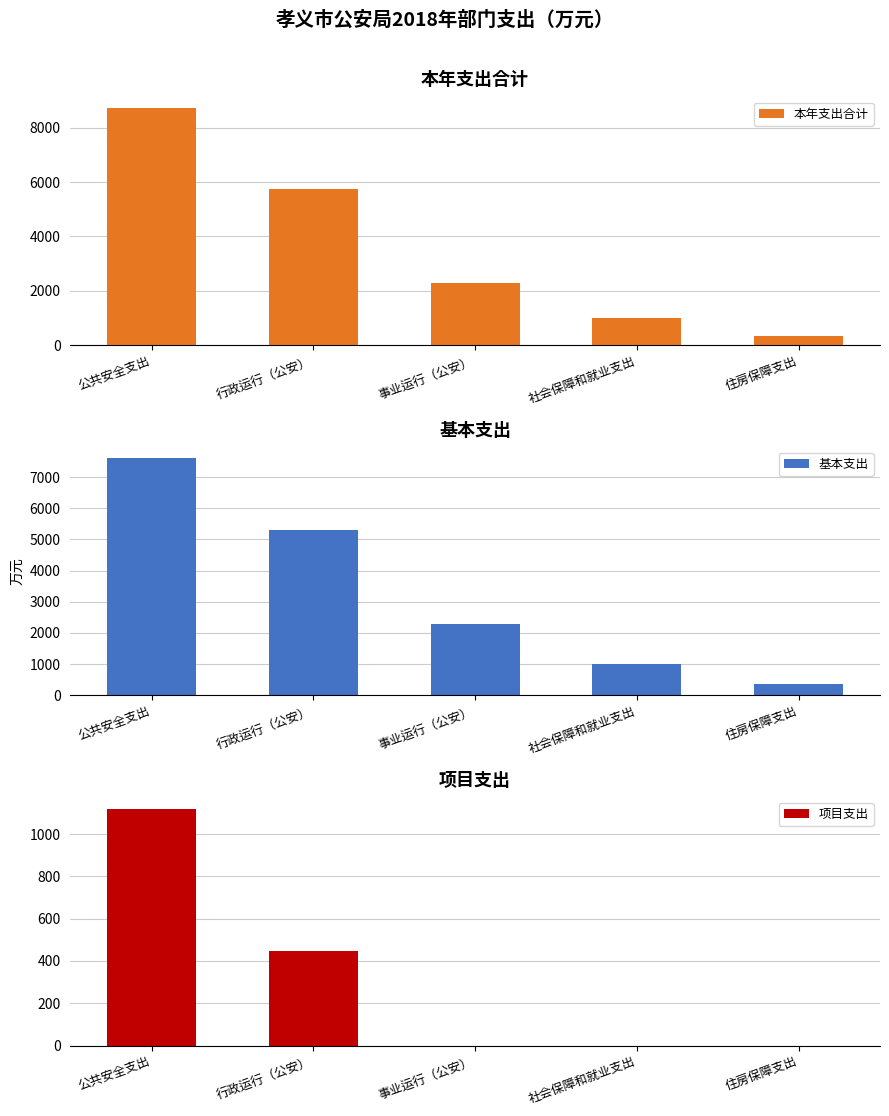

Reading left to right, list all the values displayed in this chart.

本年支出合计: 公共安全支出=8715.1	行政运行（公安）=5752.7	事业运行（公安）=2287.4	社会保障和就业支出=999.6	住房保障支出=351.2
基本支出: 公共安全支出=7595.0	行政运行（公安）=5307.6	事业运行（公安）=2287.4	社会保障和就业支出=999.6	住房保障支出=351.2
项目支出: 公共安全支出=1120.1	行政运行（公安）=445.1	事业运行（公安）=0.0	社会保障和就业支出=0.0	住房保障支出=0.0